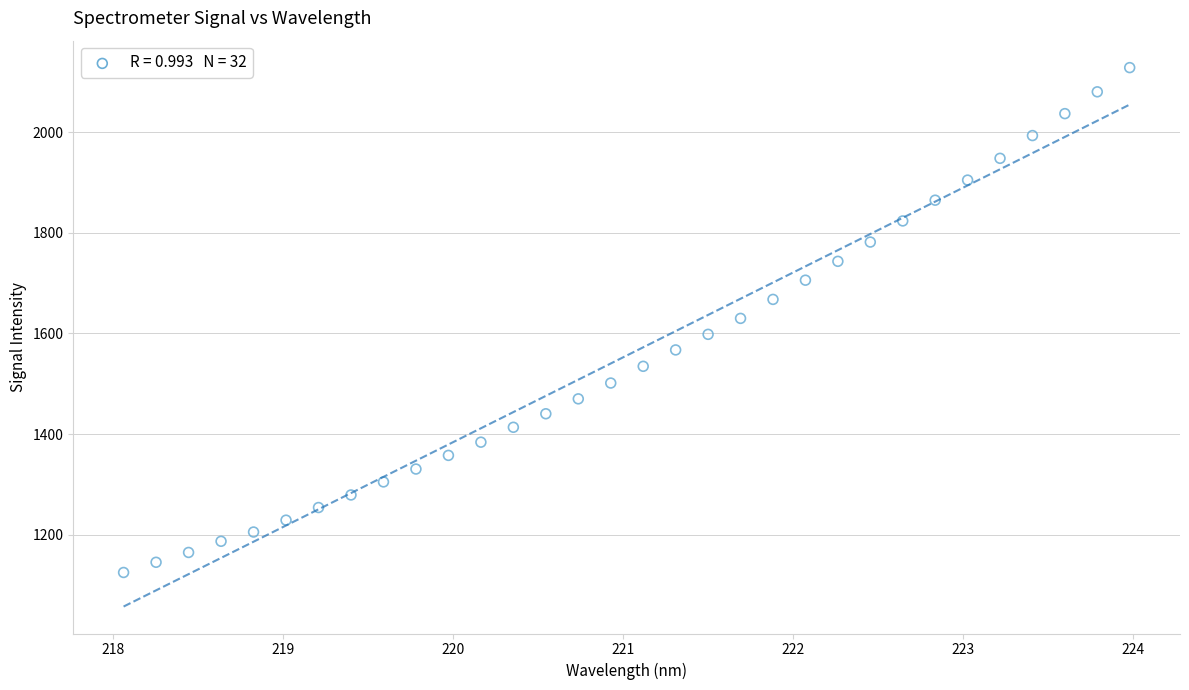

What is the range of Y values (max minus min)?

1002.9